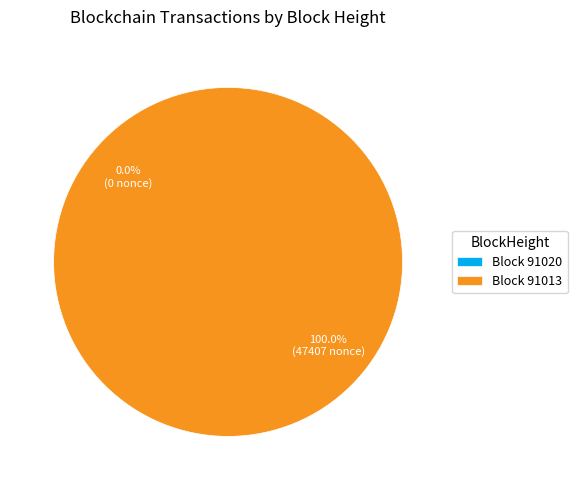

Between 91020 and 91013, which is larger?

91013